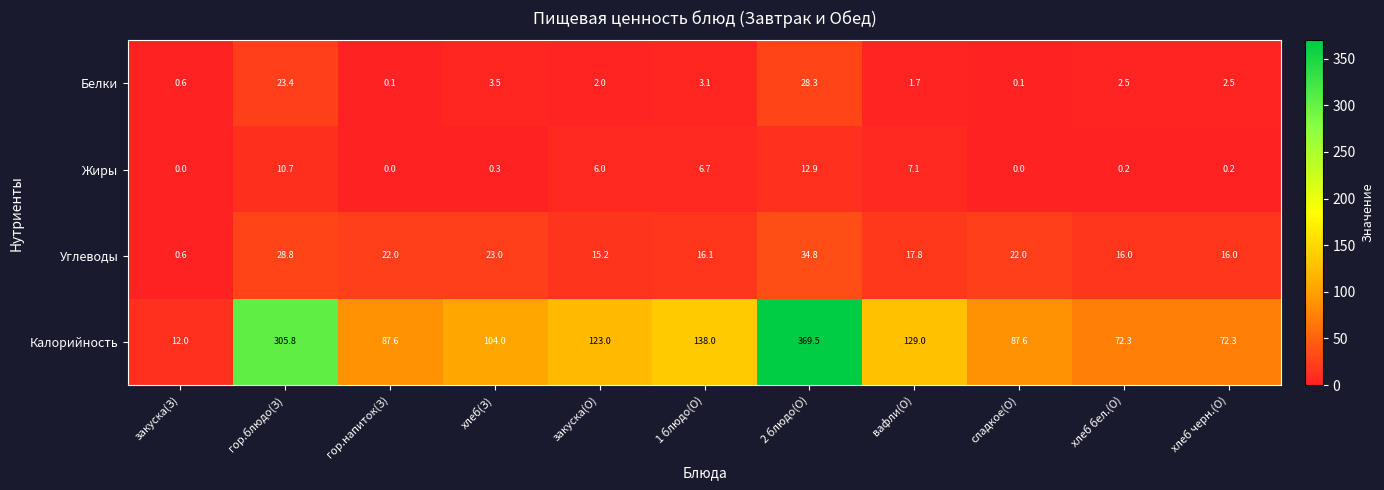

At which category is the sum across all series the highest?

2 блюдо(О)